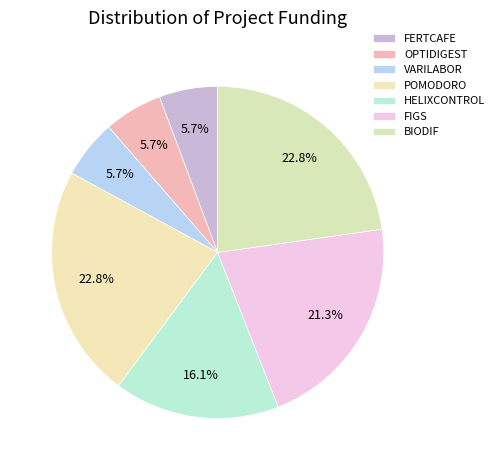

What is the total percentage of POMODORO and FIGS?

44.0%